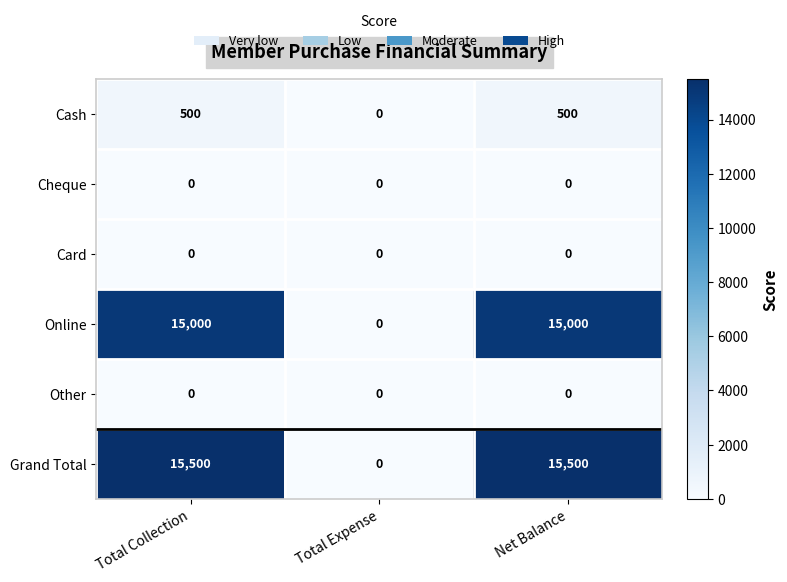

Is it true that Cheque equals 0 at Total Collection?

True